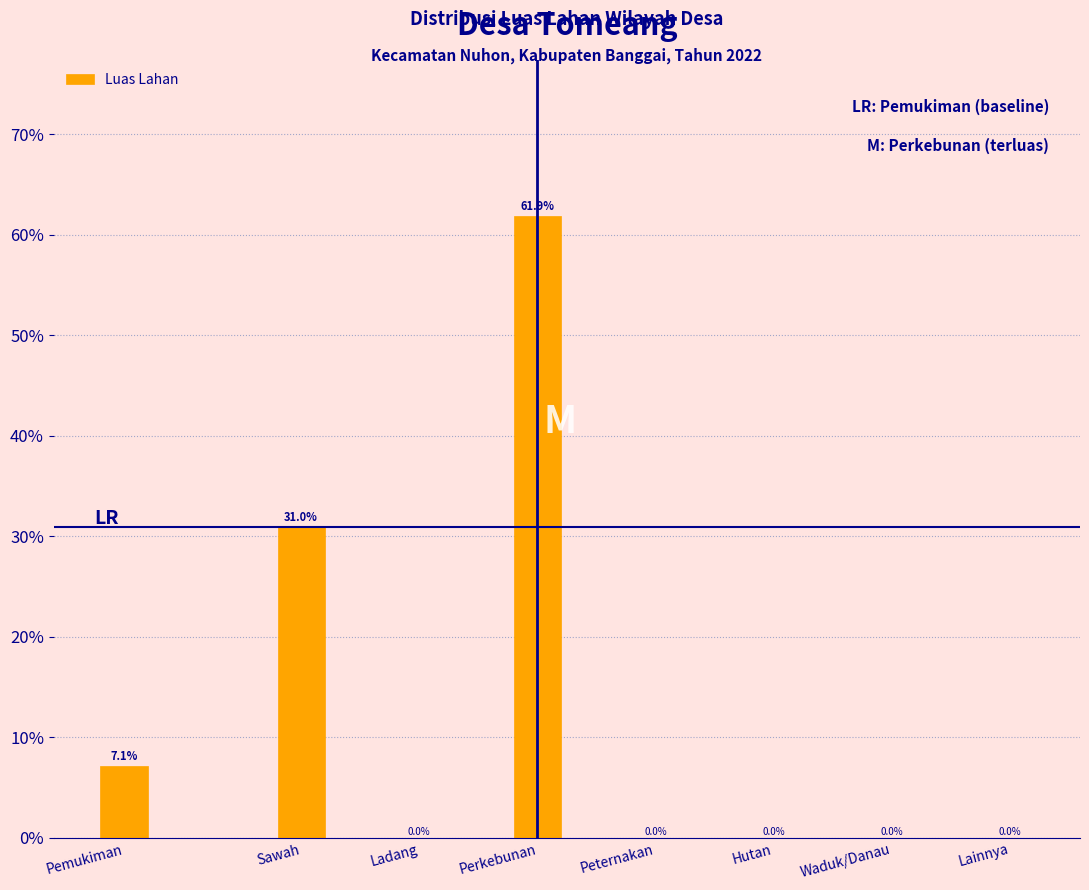

Reading left to right, what are all the values shown in this chart?

Pemukiman=7.1	Sawah=31.0	Ladang=0.0	Perkebunan=61.9	Peternakan=0.0	Hutan=0.0	Waduk/Danau=0.0	Lainnya=0.0